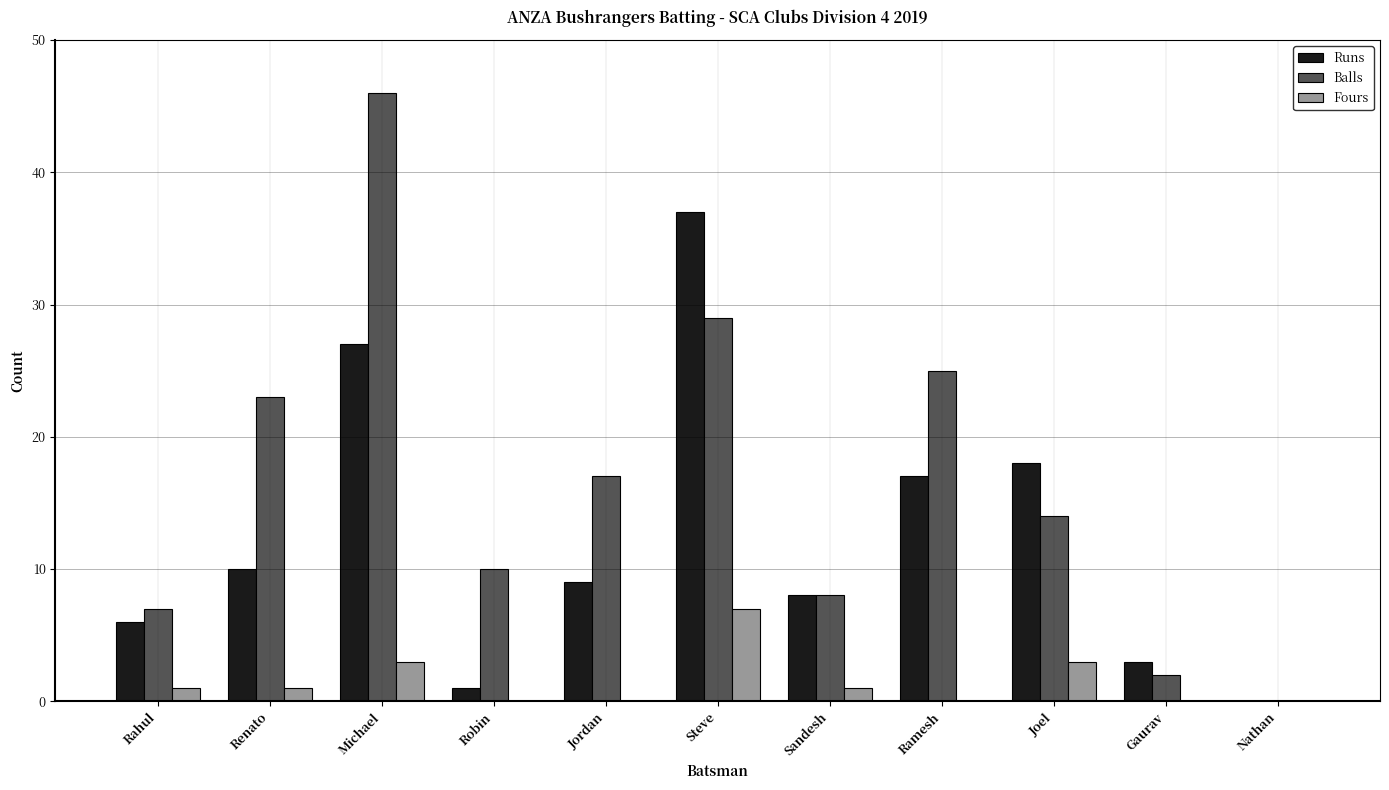

At which label does Runs reach its peak?

Steve